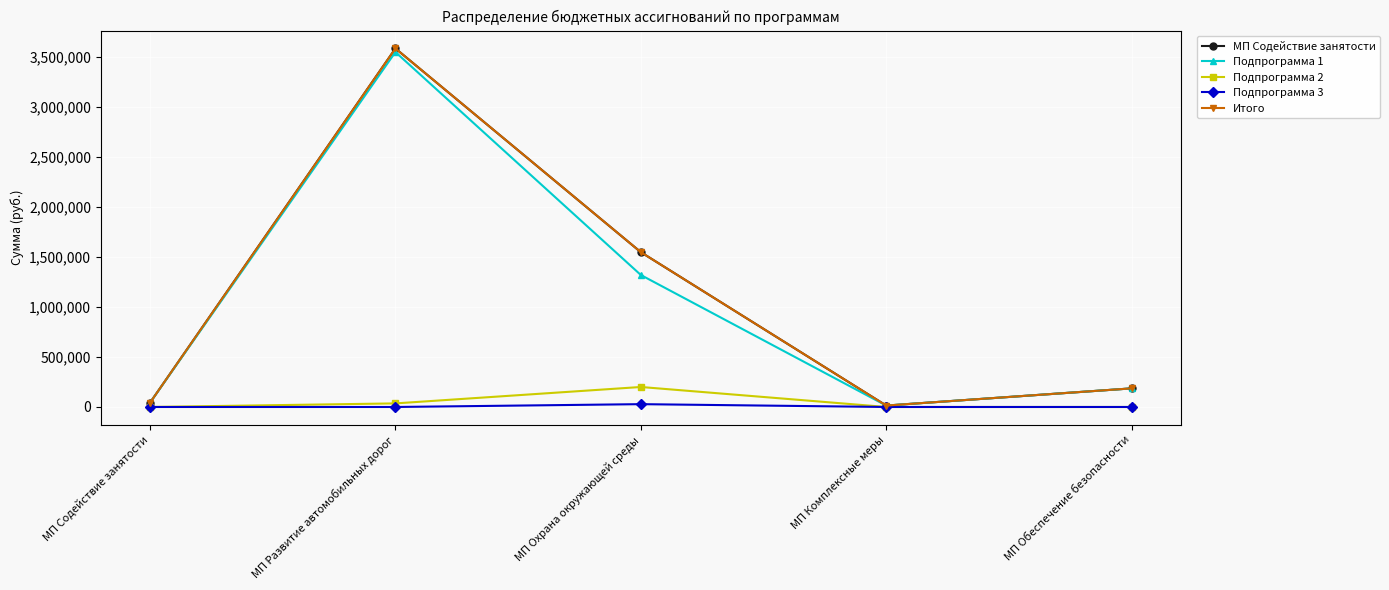

What is the difference between the МП Содействие занятости values at МП Комплексные меры and МП Развитие автомобильных дорог?

3571428.5